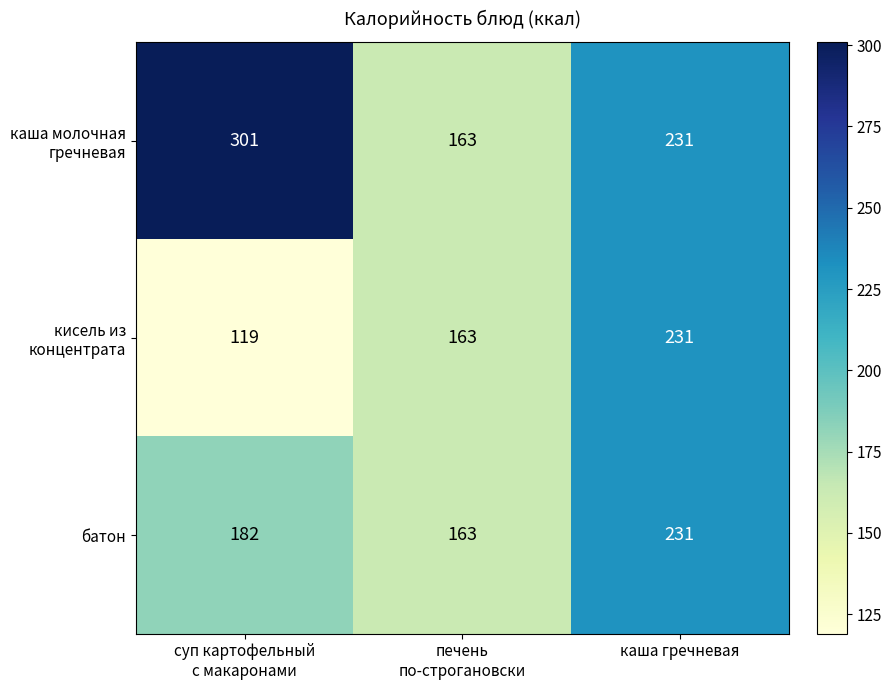

What is the maximum value shown in the chart?

301